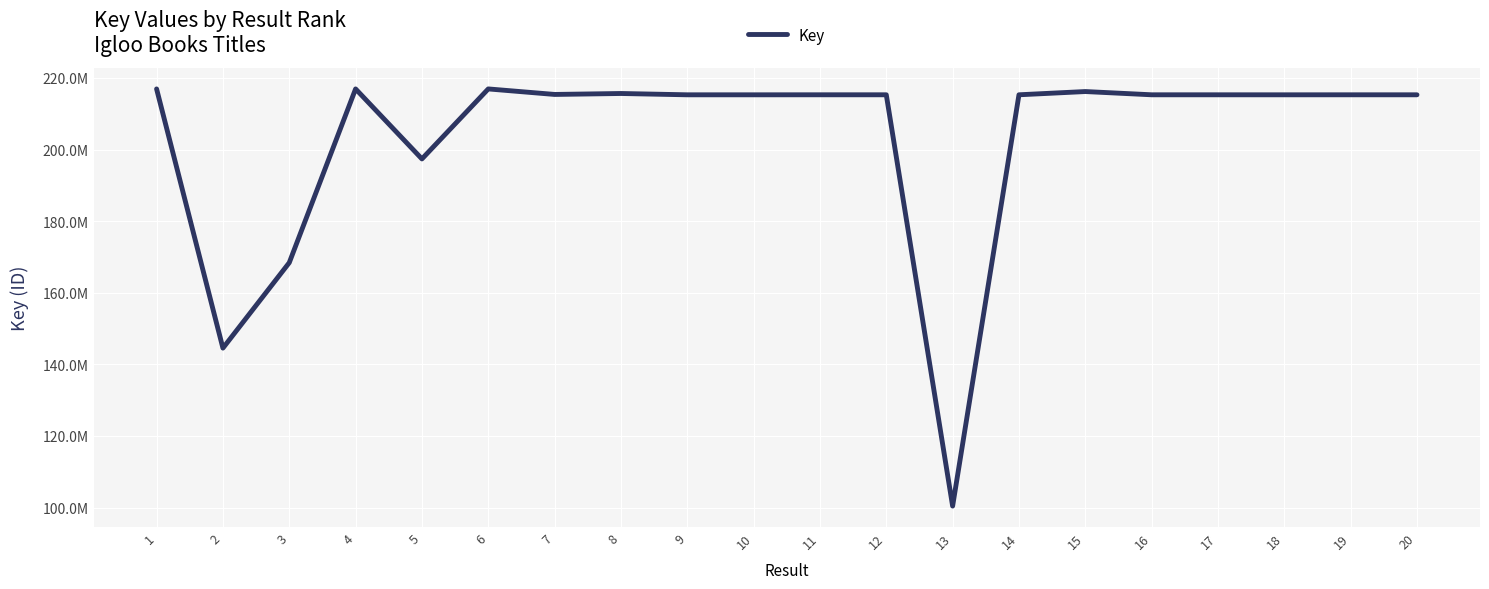

What value does the data have at 3?

168402821